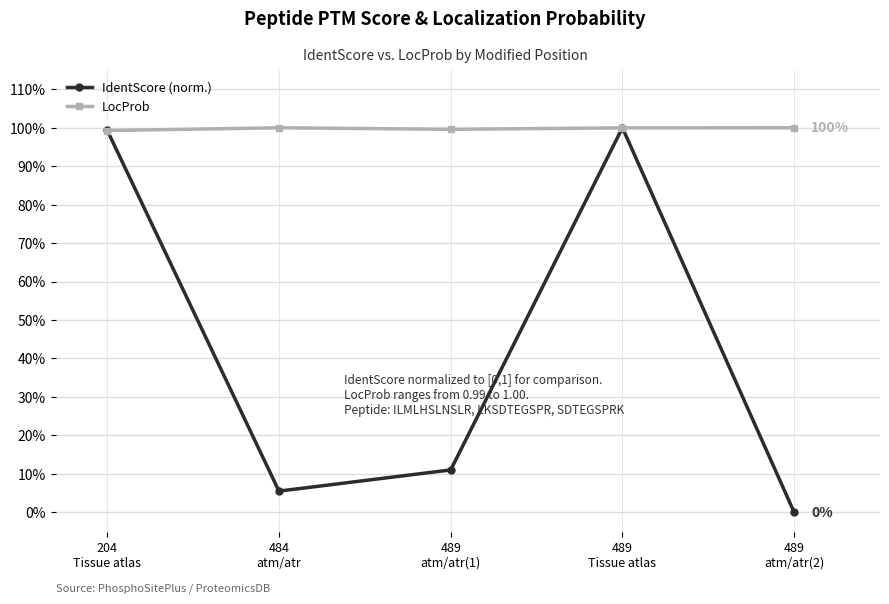

Reading right to left, what are all the values shown in this chart?

IdentScore (norm.): 0.0	1.0	0.1	0.1	1.0
LocProb: 1.0	1.0	1.0	1.0	1.0